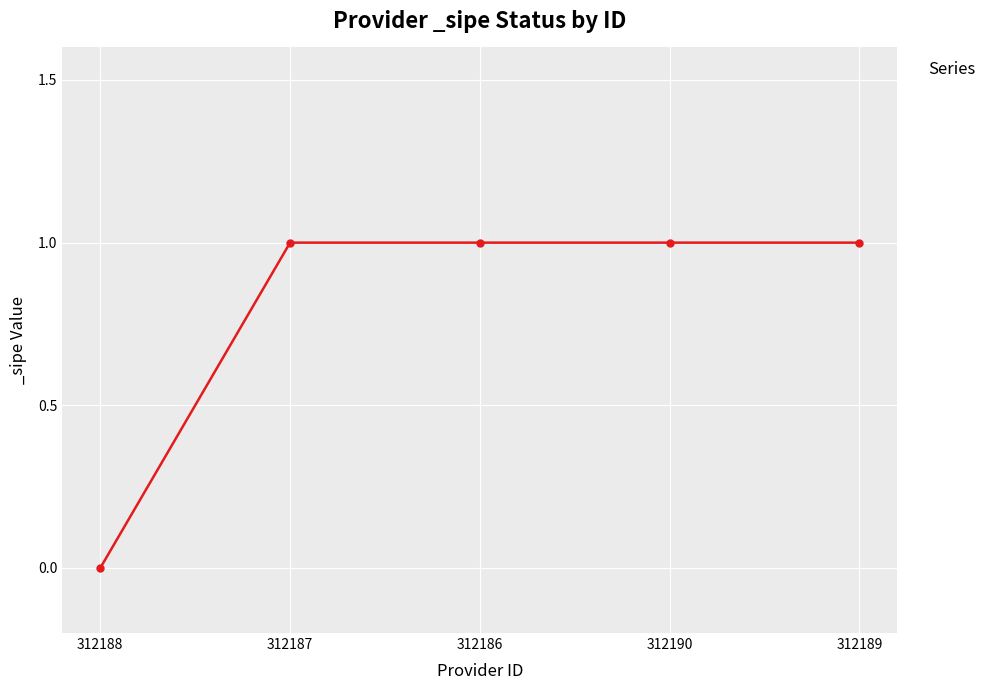

The value at 312188 is 0. True or false?

True